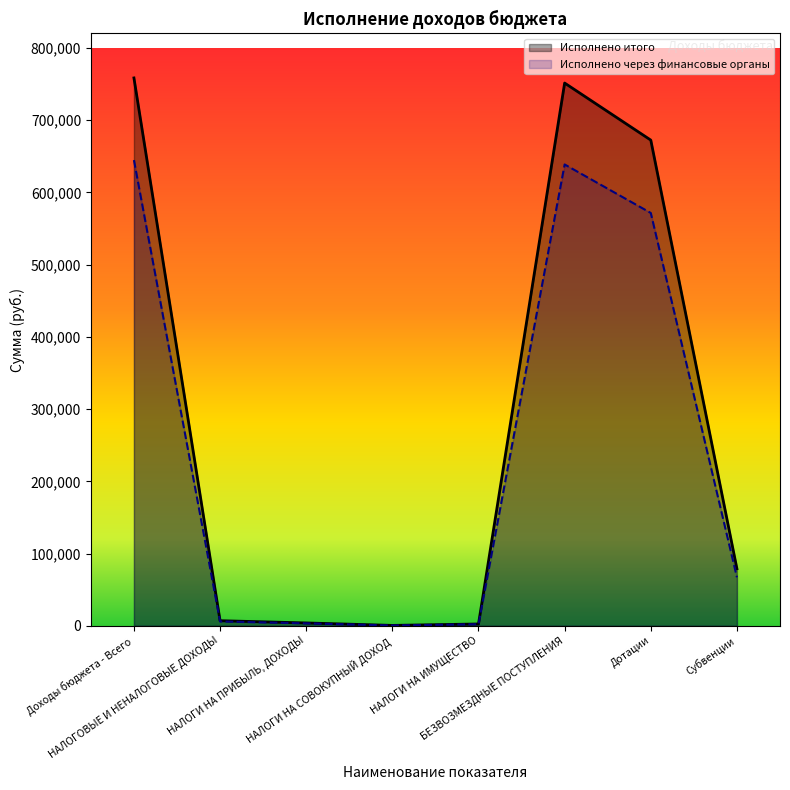

How many lines are shown in the chart?

2